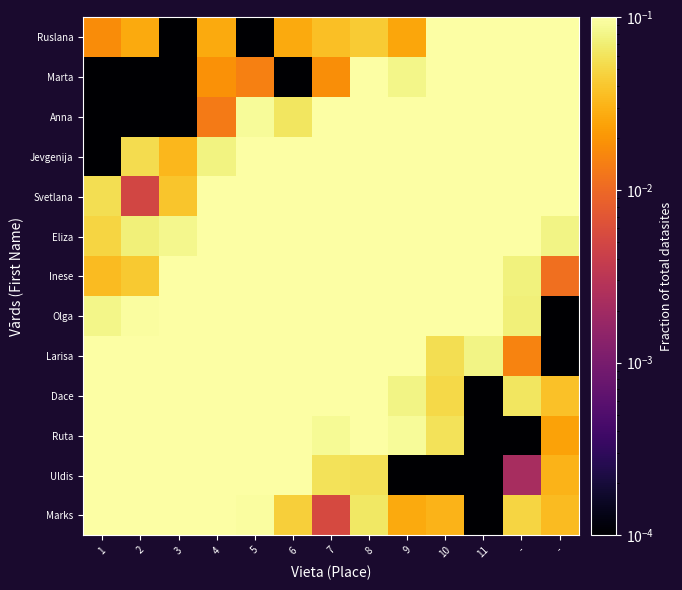

At -, list the series in order from smallest to largest.

Ruta, Uldis, Larisa, Marks, Dace, Olga, Inese, Eliza, Svetlana, Ruslana, Jevgenija, Marta, Anna